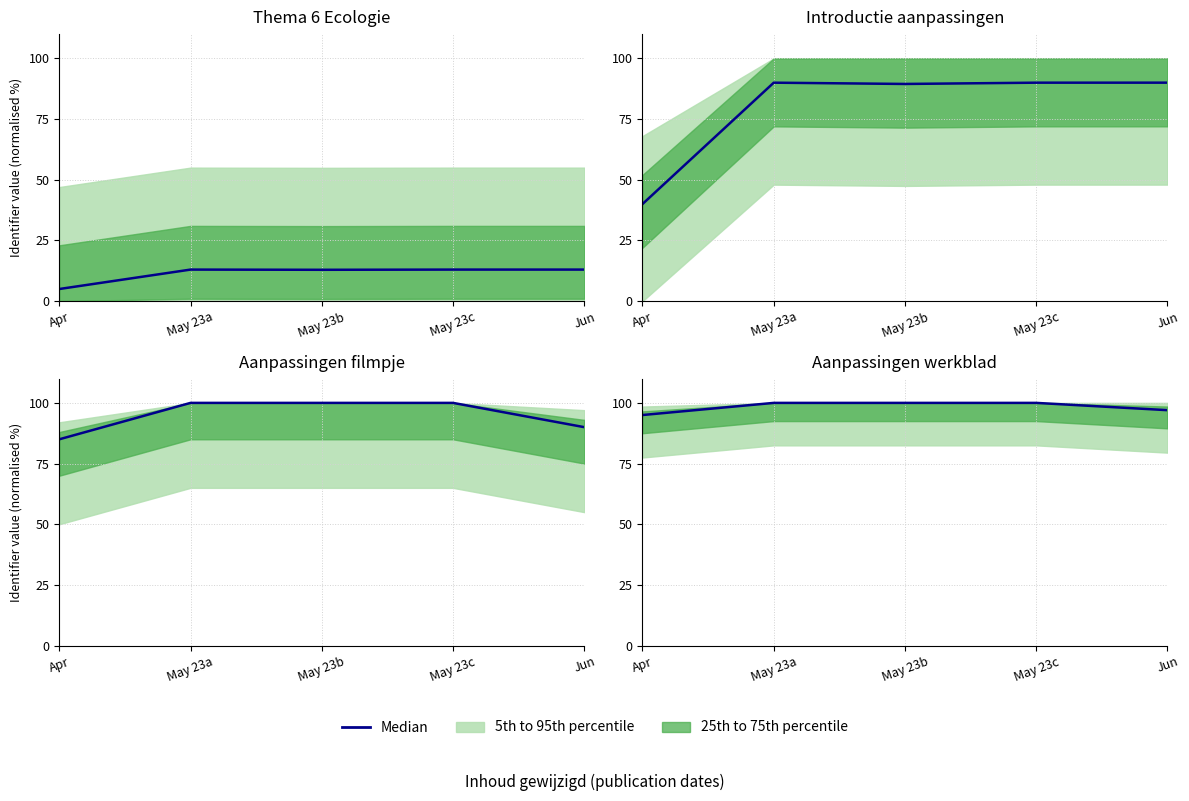

What is the average value?

98